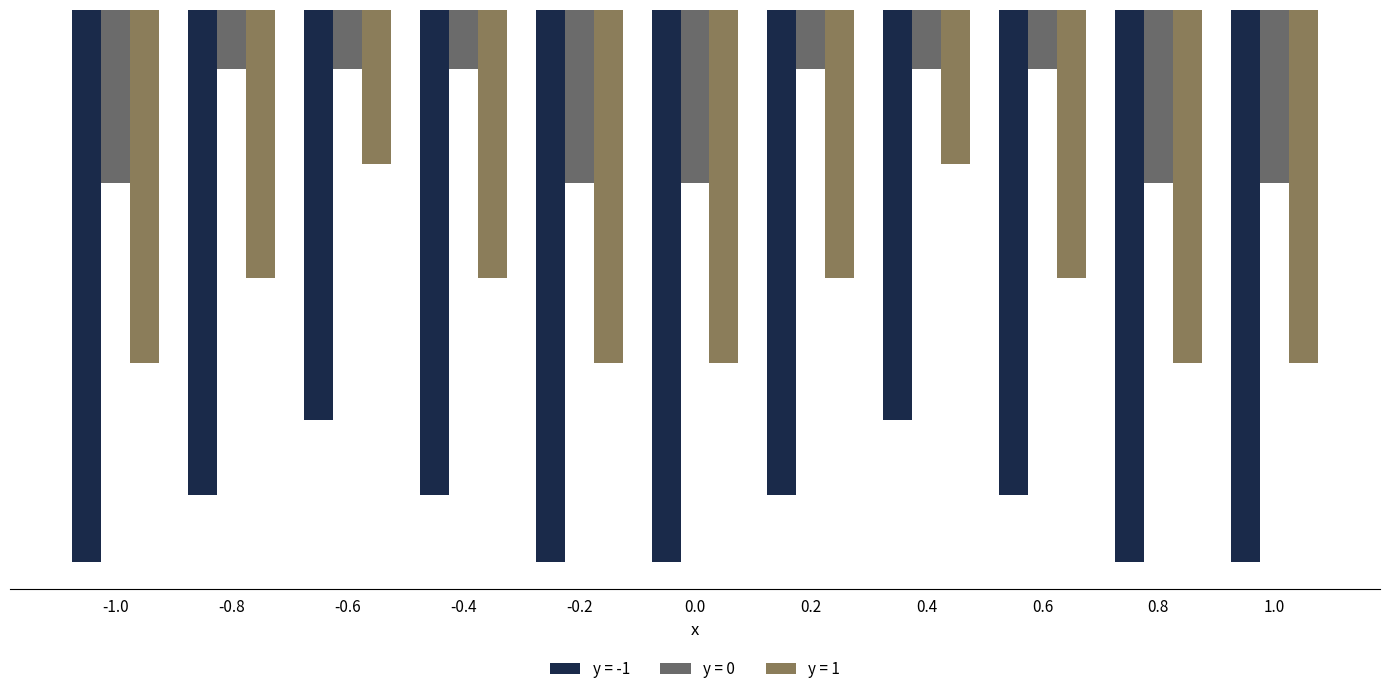

List the series in order of their overall mean, highest first.

y = 0, y = 1, y = -1